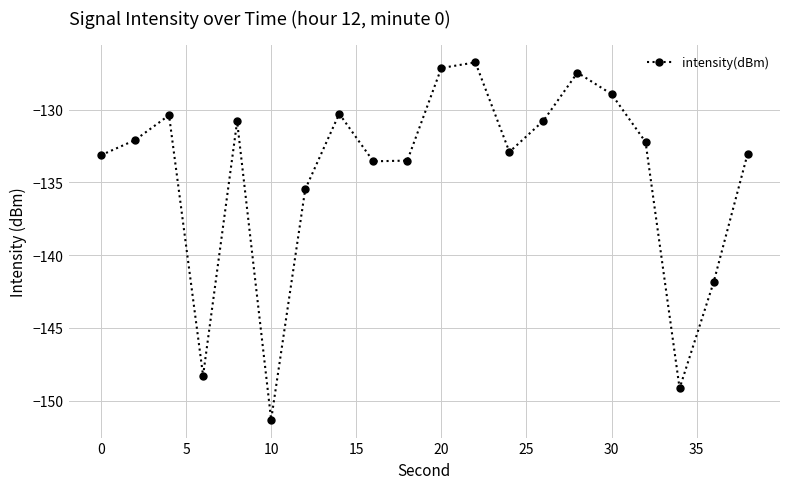

True or false: the data has more than 1 interior local peaks.

True